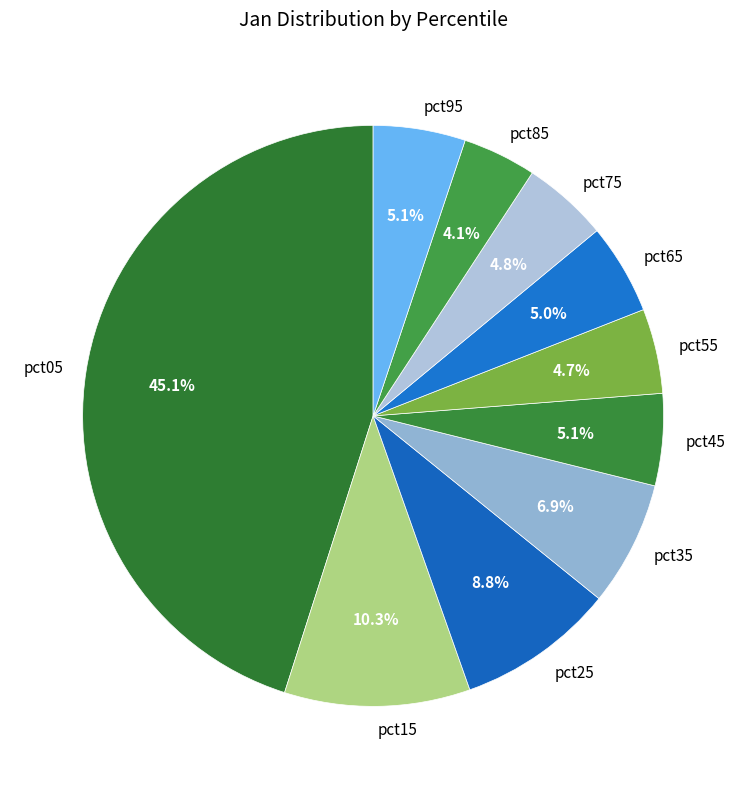

What percentage is the pct05 slice, to the nearest percent?

45%